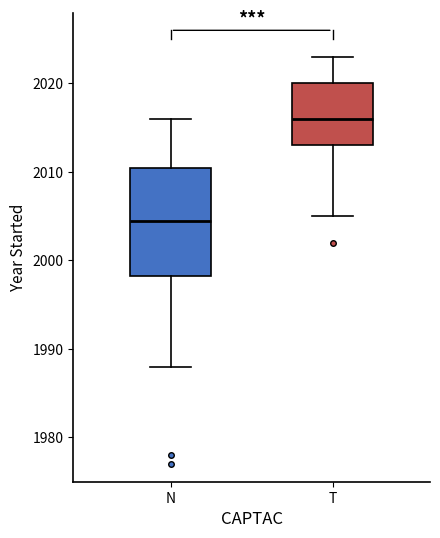

Which box is the tallest, from its lower edge to its upper edge?

N